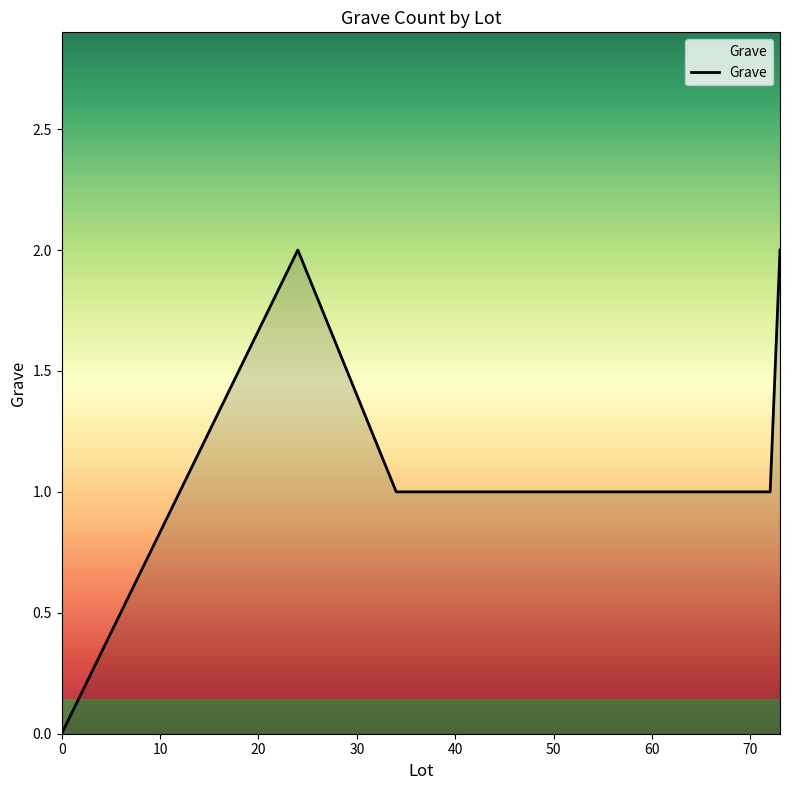

How many interior local peaks (higher than both neighbors) does the data have?

1